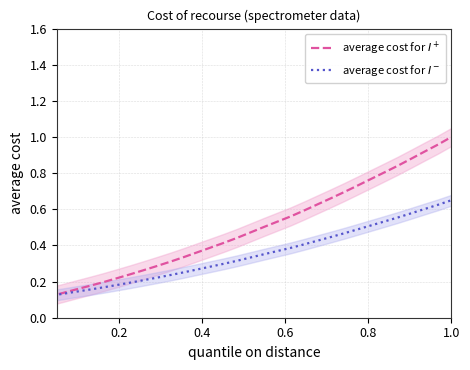

True or false: average cost for $I^-$ has more than 0 points higher than both neighbors.

False